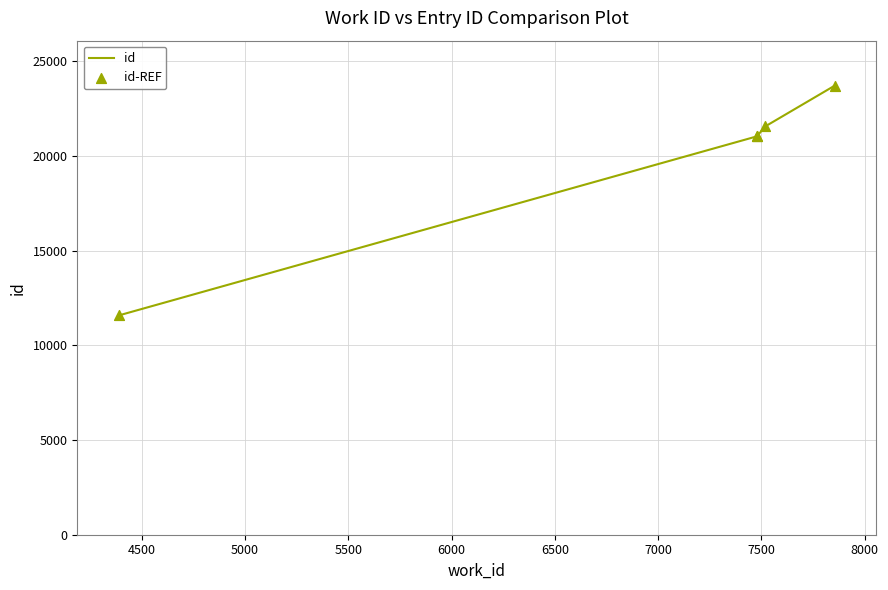

Which series contains the highest Y value?

id